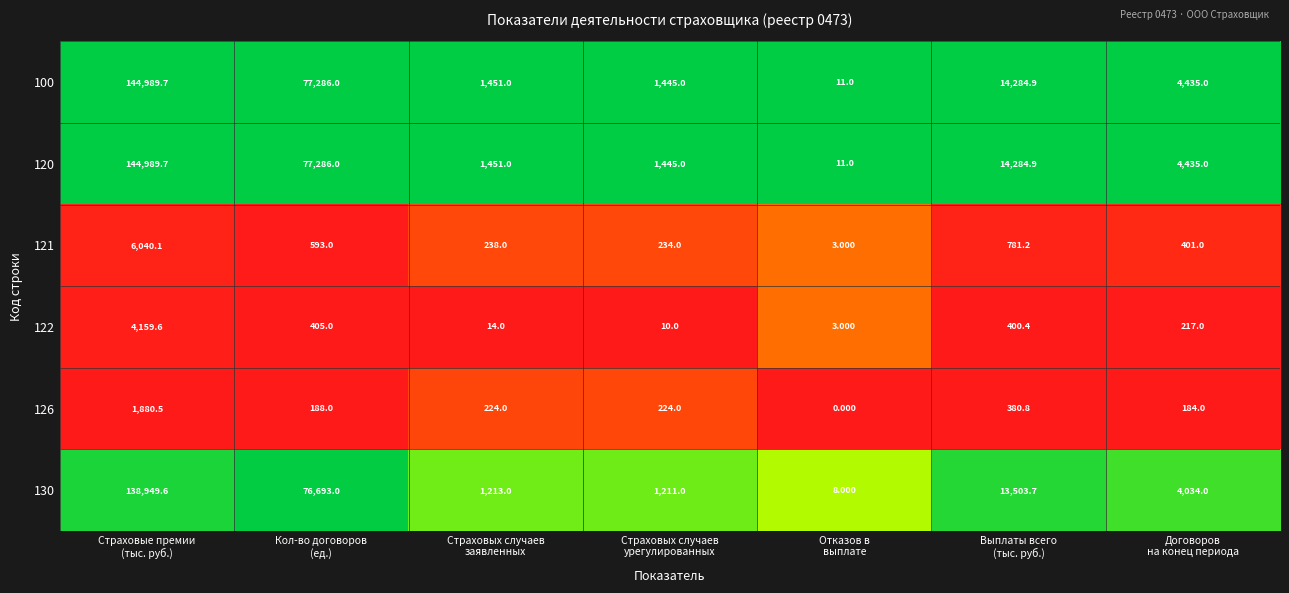

Which category has the lowest value across all series?

Отказов в
выплате